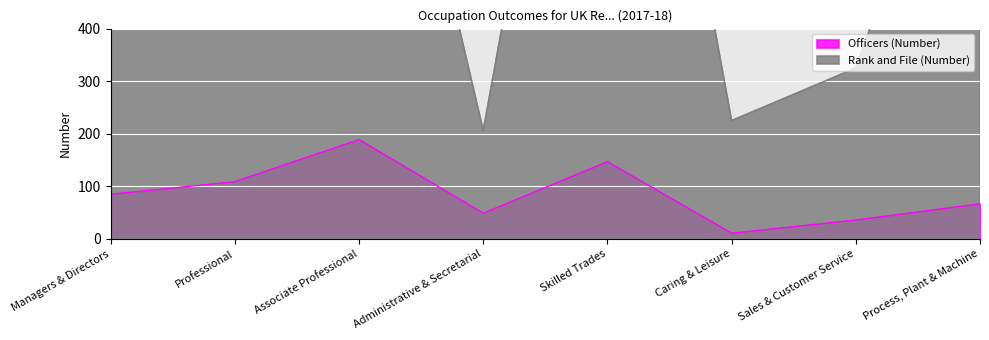

What is the maximum value shown in the chart?

1511